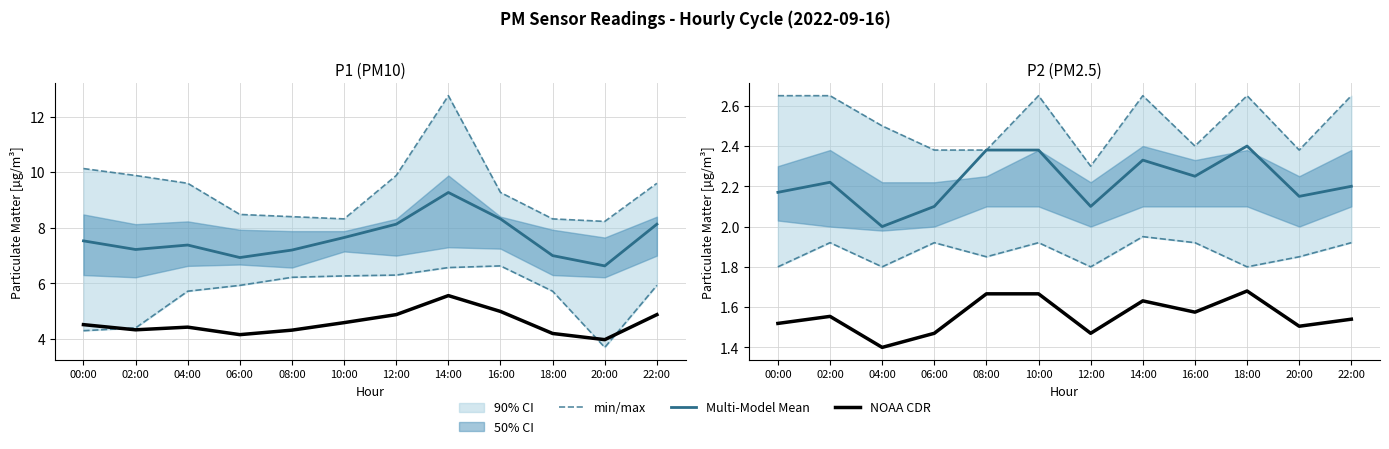

What is the label of the 6th point from the right?

12:00